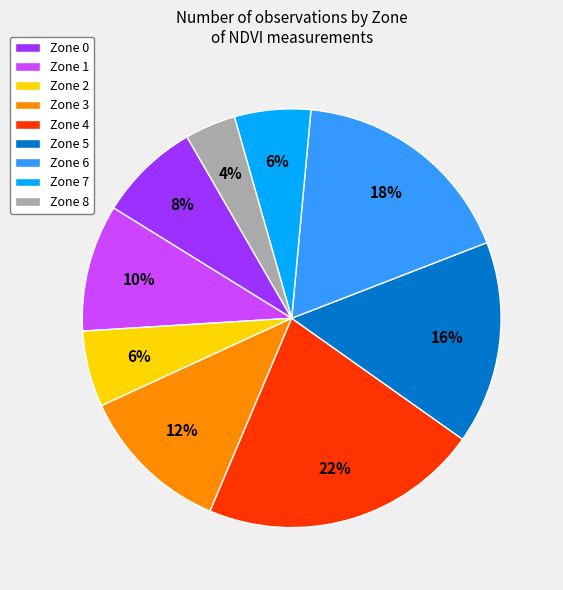

Is it true that Zone 1 is 21% of the pie?

False